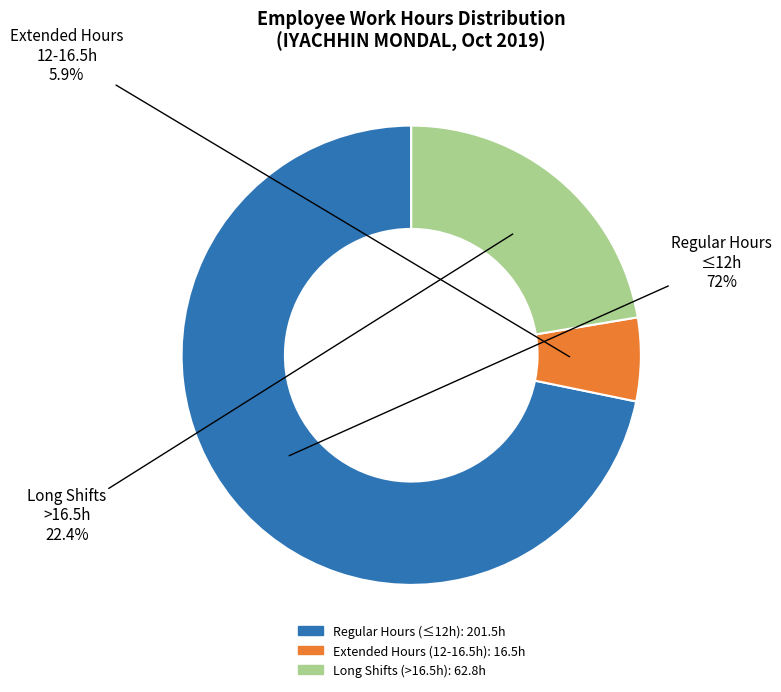

Does any single category account for the majority?

Yes